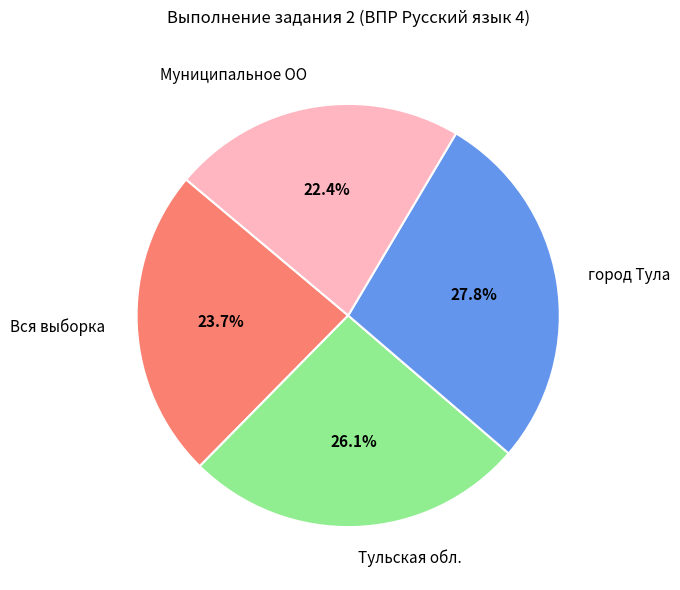

Between Муниципальное ОО and Тульская обл., which is larger?

Тульская обл.